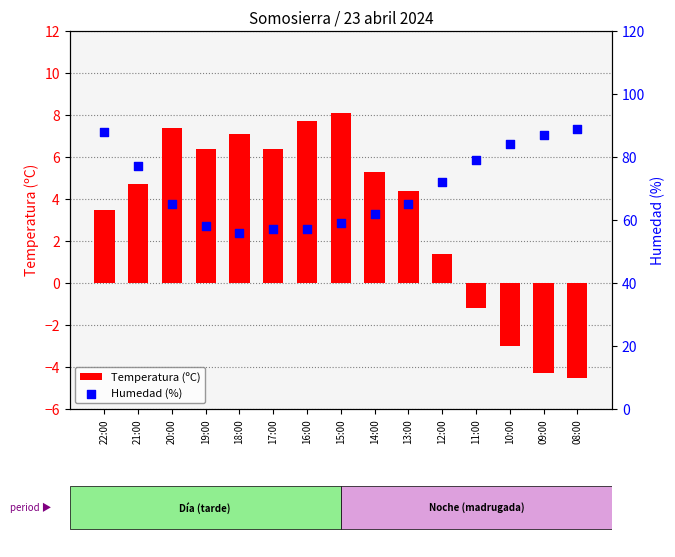

Is the value of Humedad (%) at 08:00 greater than the value of Temperatura (ºC) at 12:00?

Yes